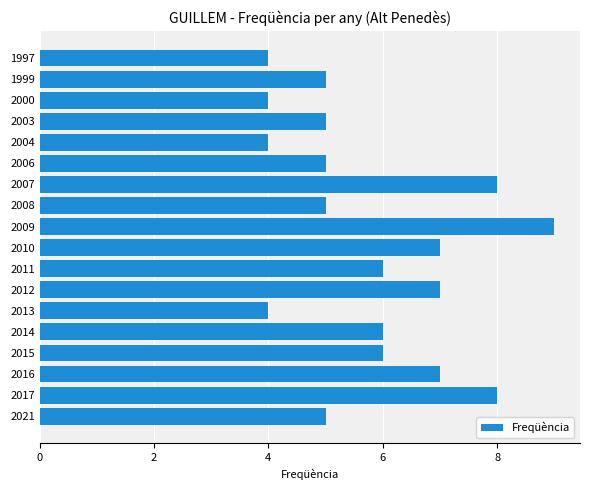

Reading bottom to top, extract all data points from this chart.

5	8	7	6	6	4	7	6	7	9	5	8	5	4	5	4	5	4